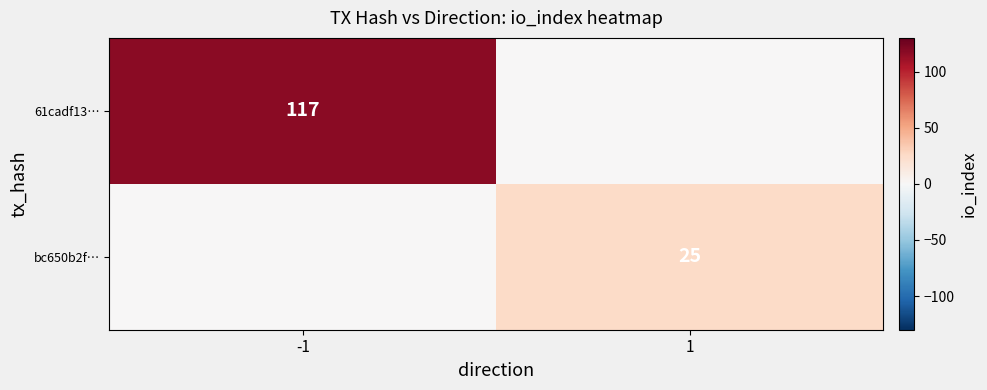

Is the value of 61cadf13… at -1 greater than the value of bc650b2f… at 1?

Yes